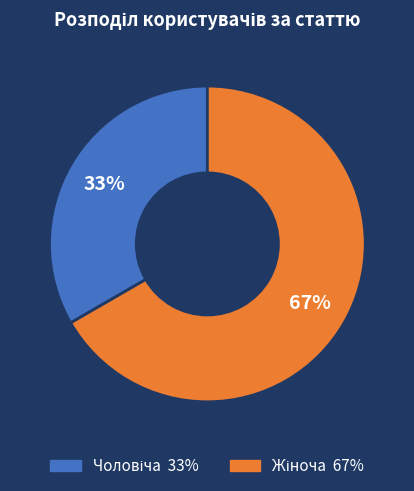

Is there a majority slice in this chart?

Yes